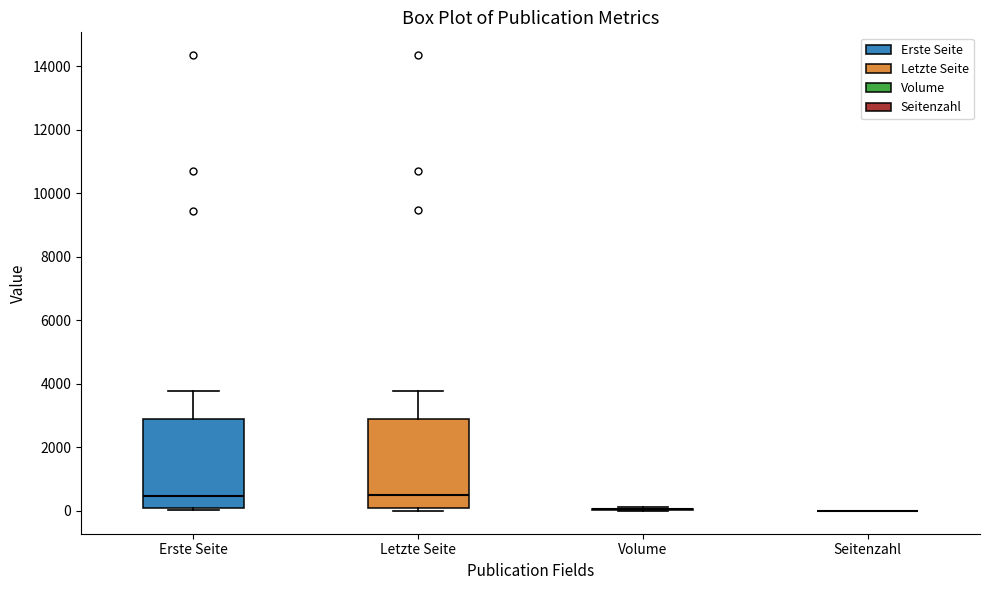

Where does the upper whisker of the box for Erste Seite end on the y-axis? The values are not printed on the chart, so give them approximately, as read against the axis.

3800